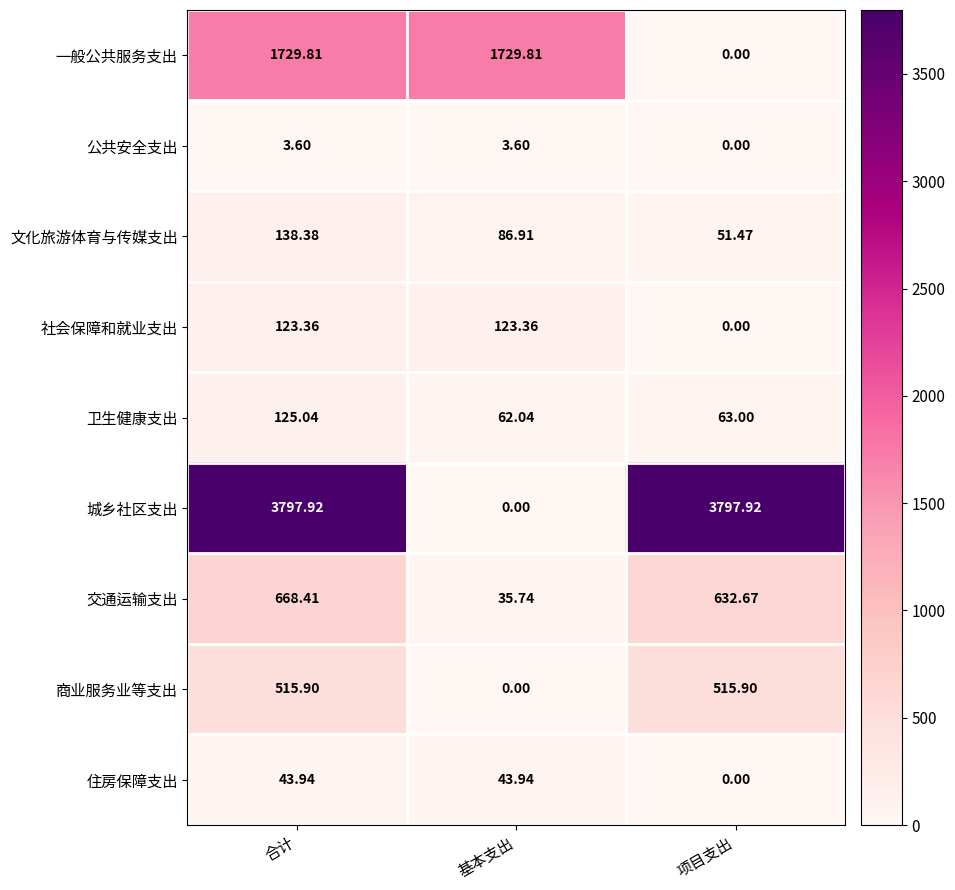

At which category is the sum across all series the highest?

合计